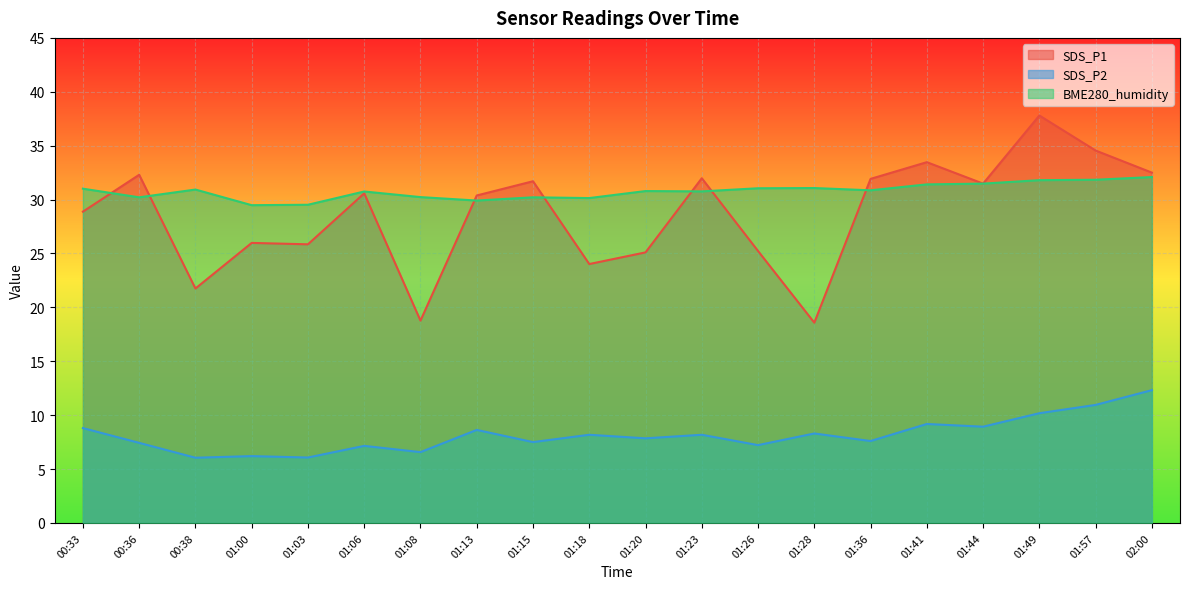

Between 01:00 and 01:15, which series saw the biggest shift?

SDS_P1